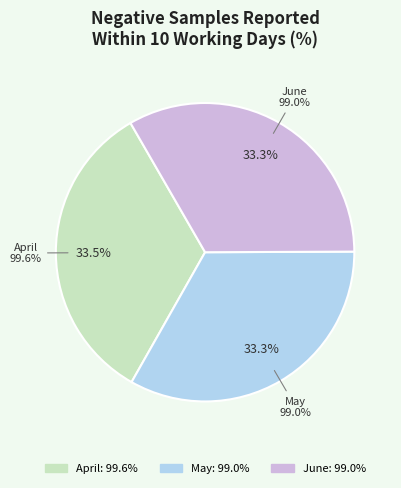

Which has a higher value, April or May?

April